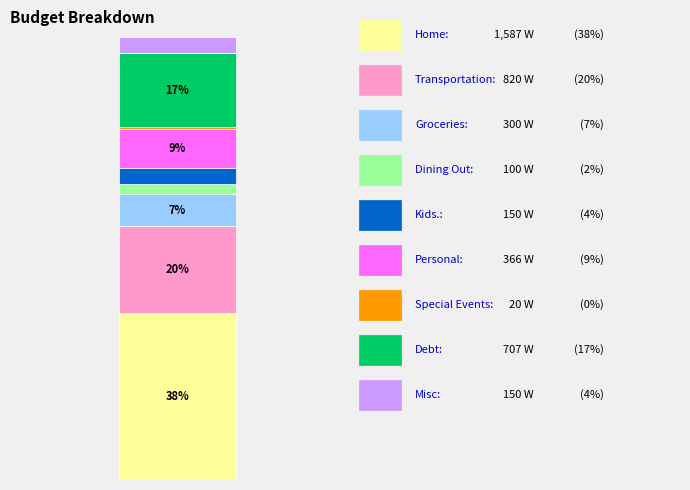

Is it true that Dining Out is 2% of the pie?

True